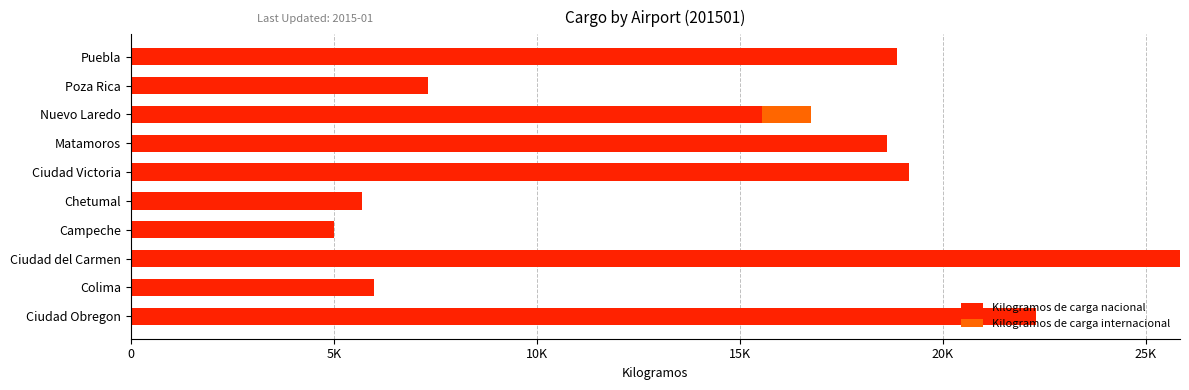

What are all the series names shown in the legend?

Kilogramos de carga nacional, Kilogramos de carga internacional